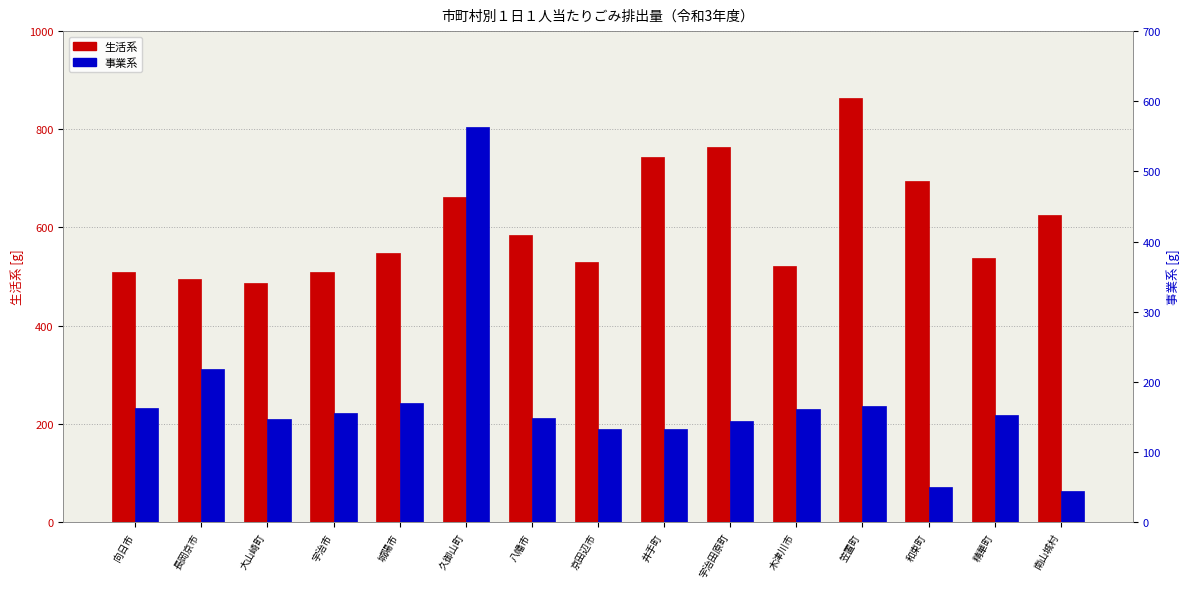

Which series has the widest spread of values?

事業系